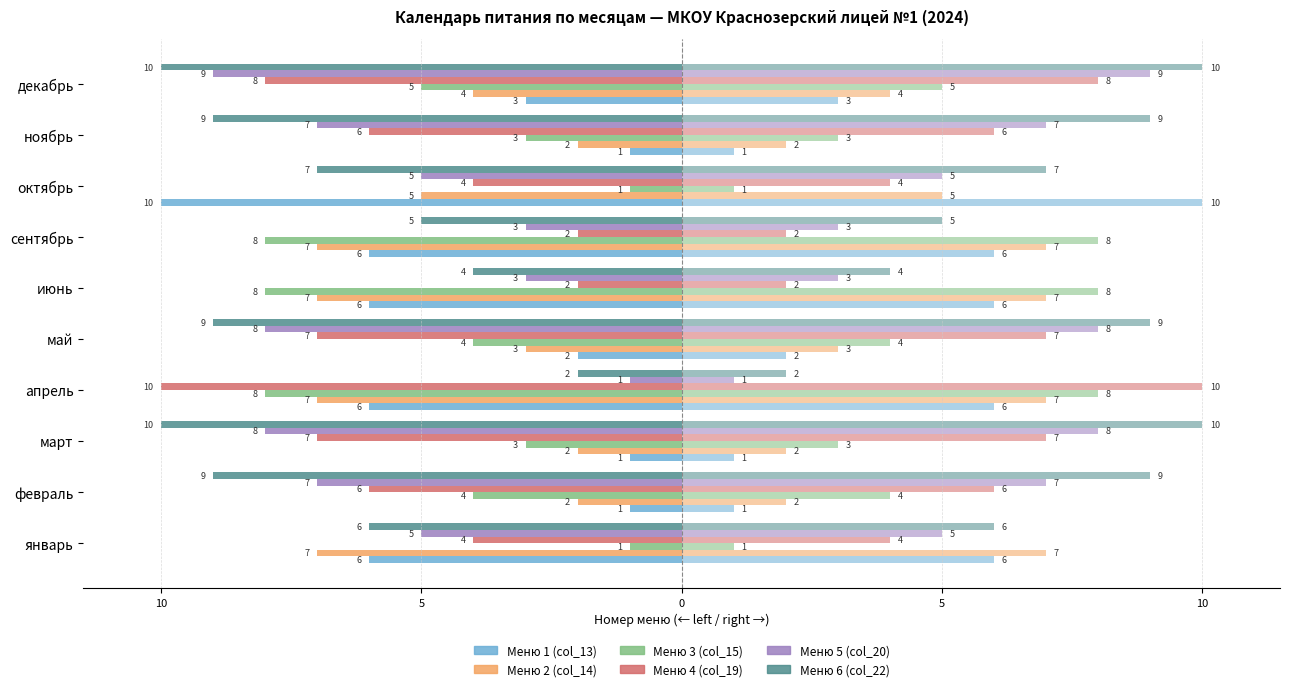

What is the average value of the Меню 5 (col_20) series?

-6